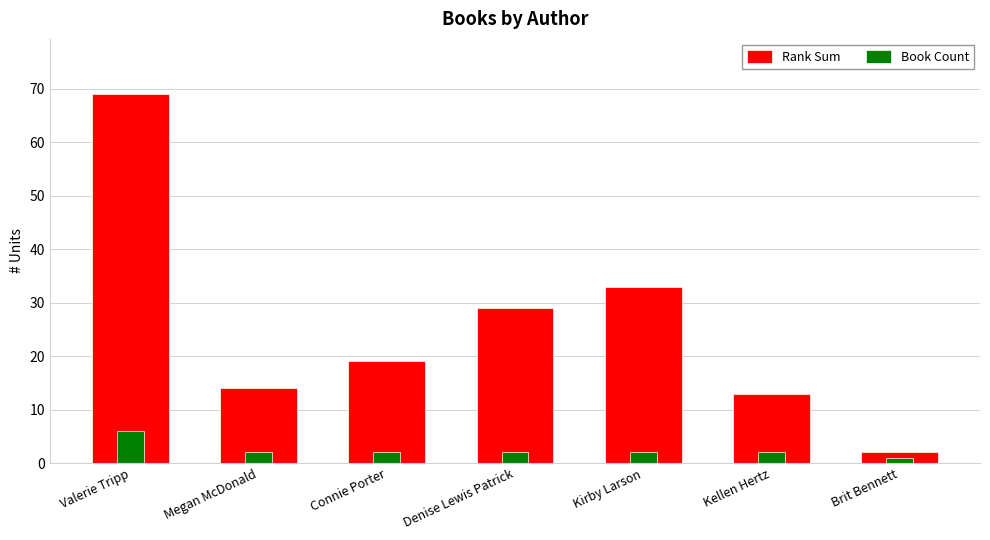

True or false: Book Count has a value of 3 at Connie Porter.

False